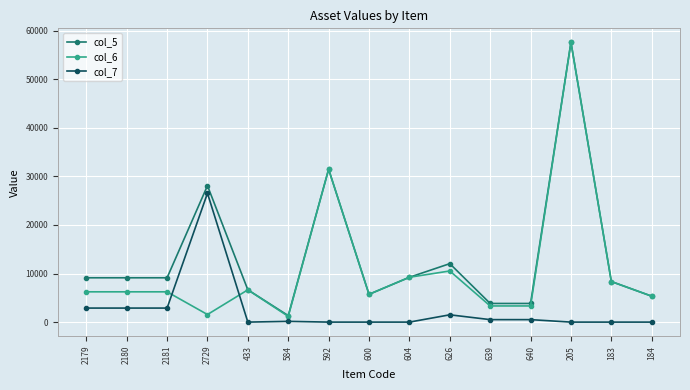

Which series ends up on top after the final intersection of col_6 and col_7?

col_6